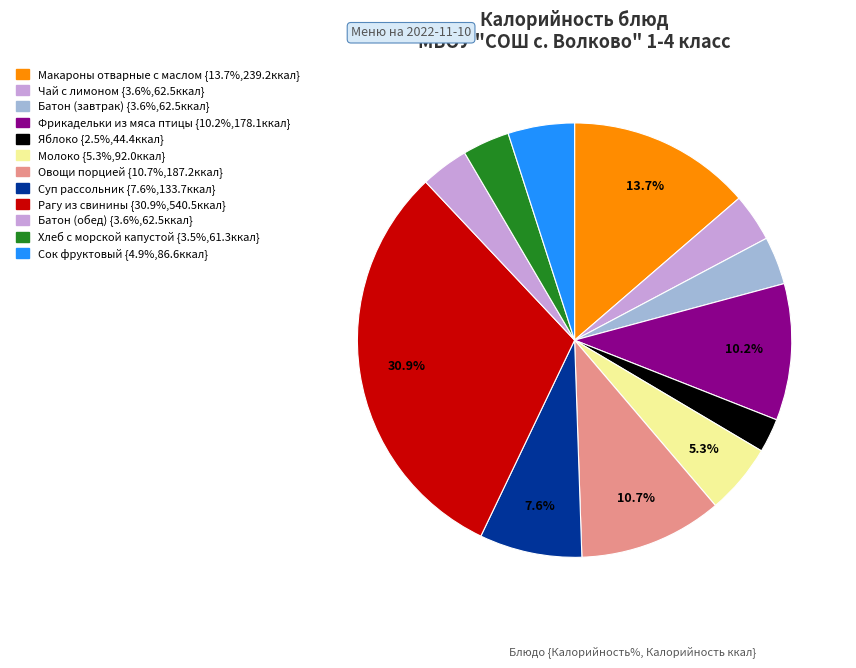

Which category has the smallest portion of the pie?

Яблоко